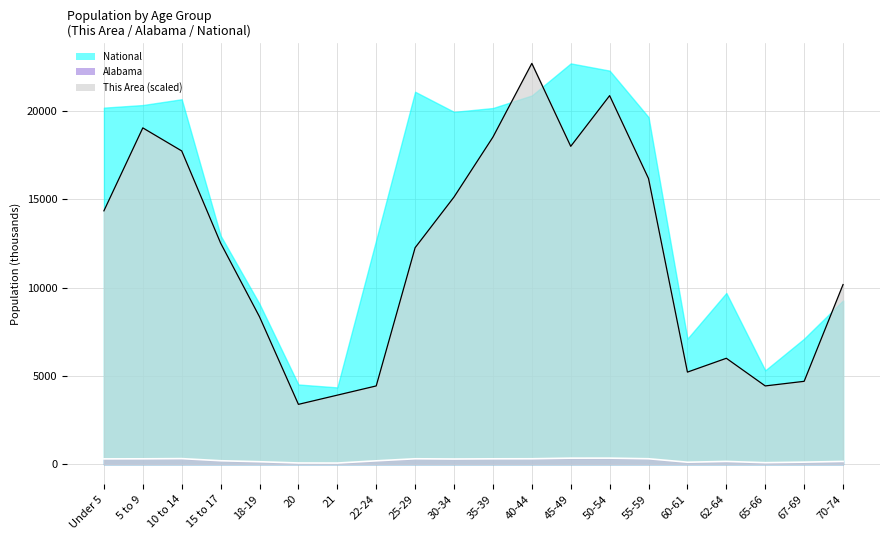

What is the value of the Alabama point at the 16th from the left?

116.1